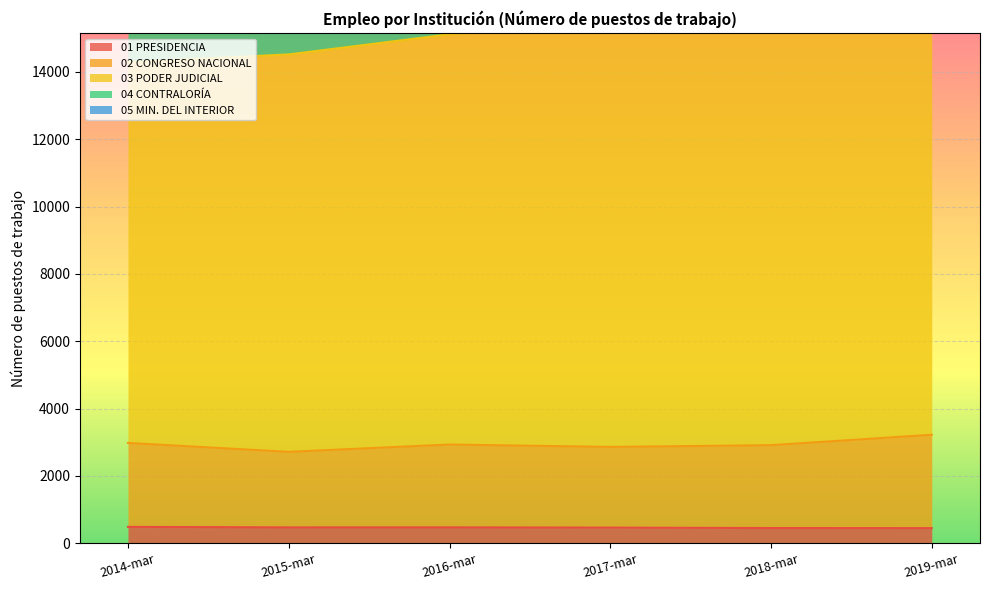

True or false: 01 PRESIDENCIA has a value of 450 at 2019-mar.

True